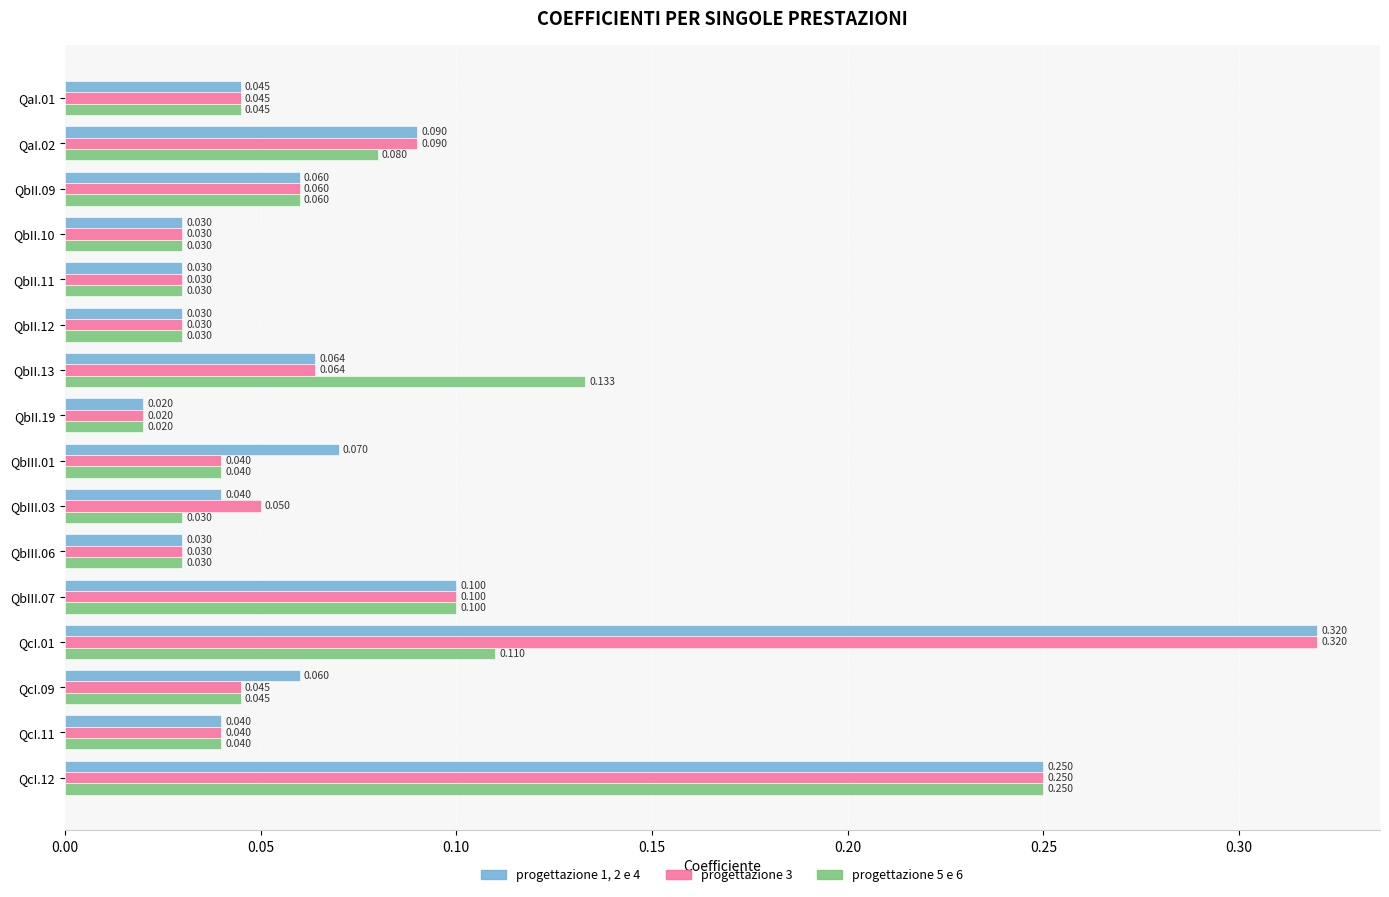

Rank the series by their average value, from lowest to highest.

progettazione 5 e 6, progettazione 3, progettazione 1, 2 e 4